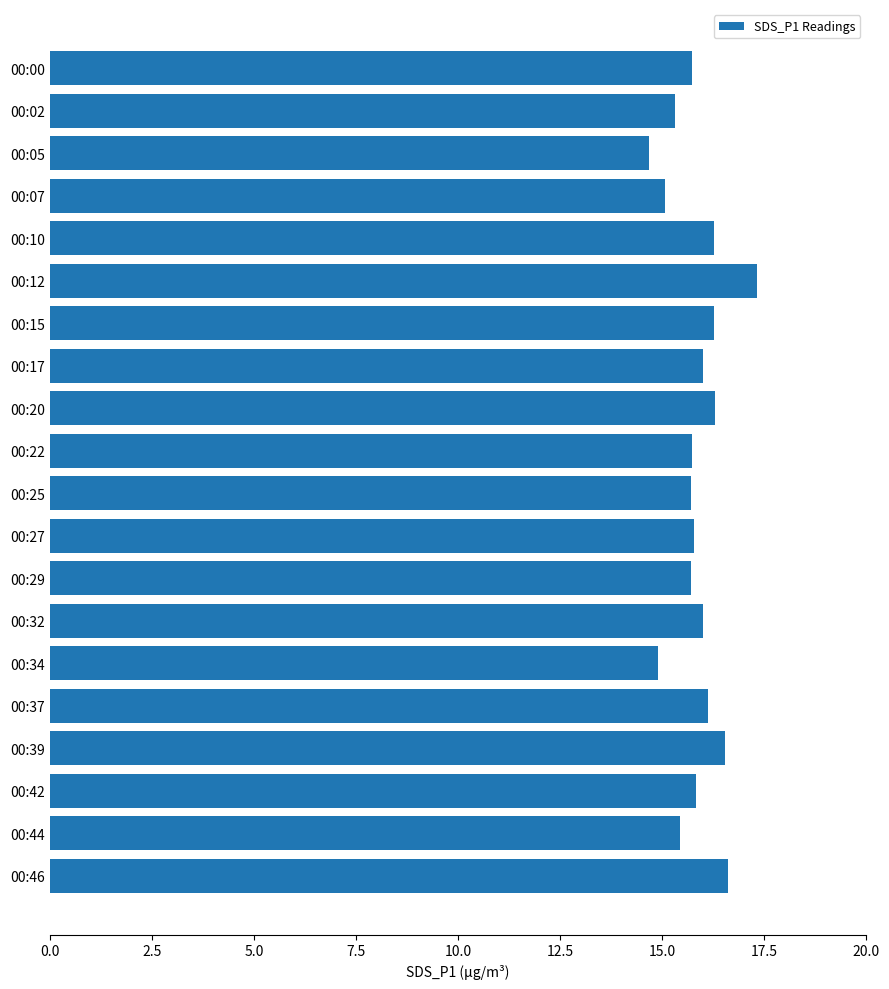

What is the difference between the maximum and minimum values?

2.7